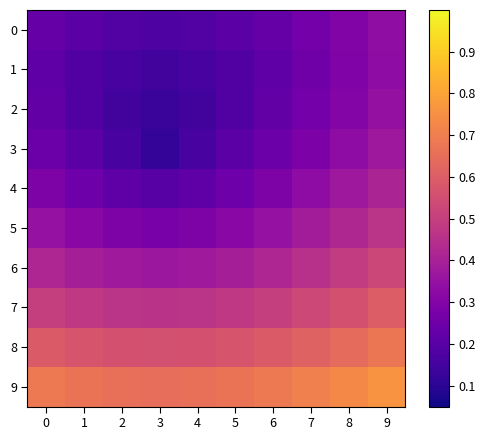

Which series has the largest range (max minus min)?

3